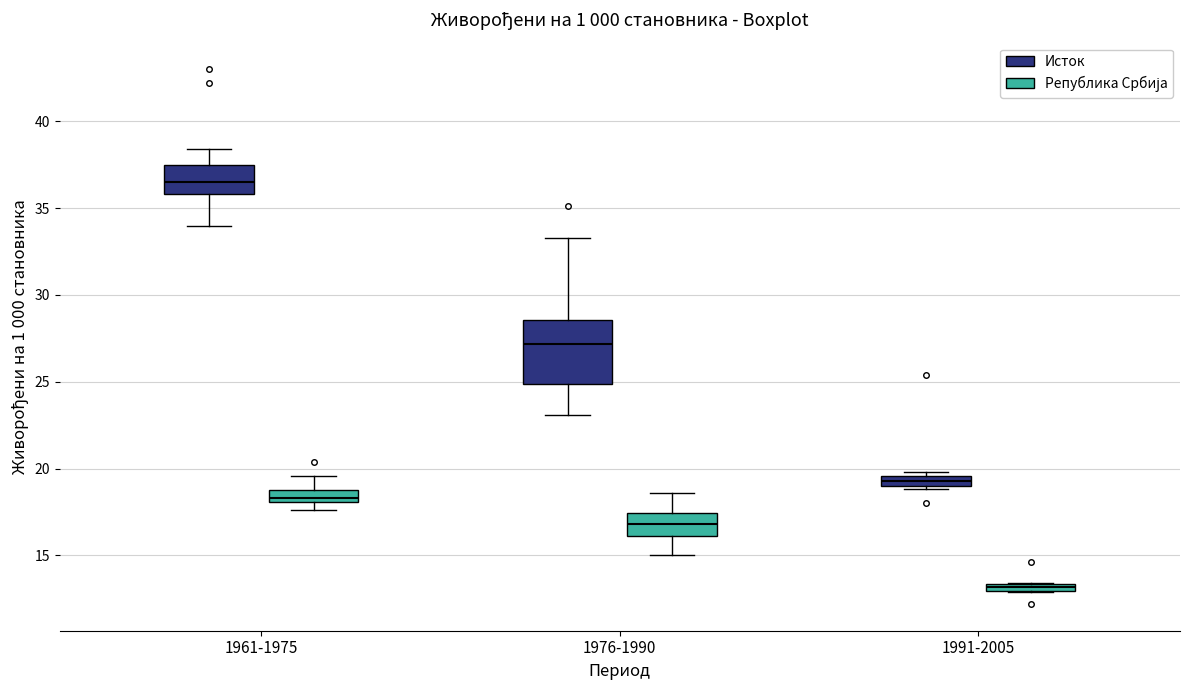

Comparing the boxes themselves (not the whiskers), which one is the tallest?

1976-1990 (Исток)